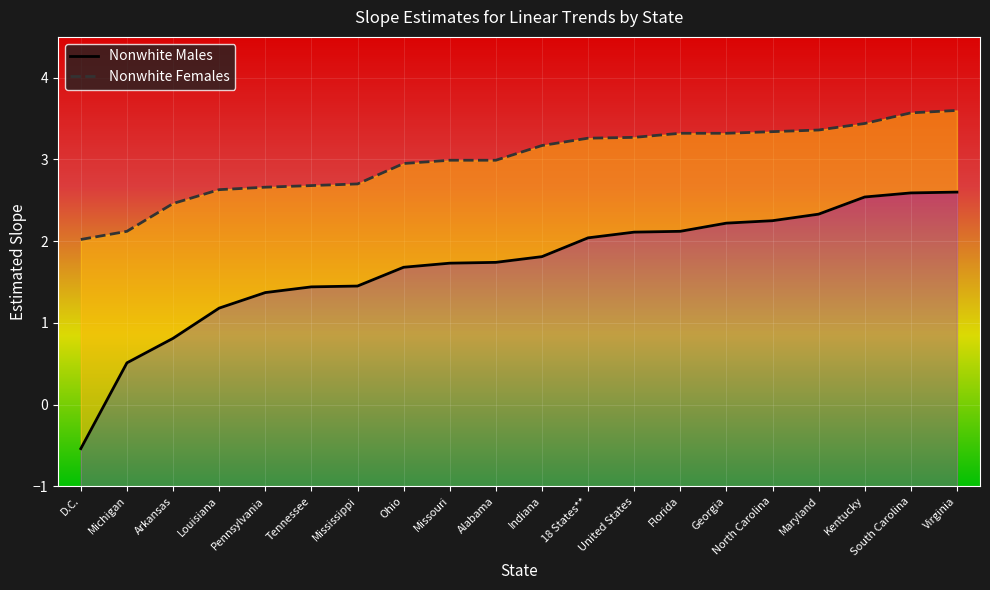

What is the maximum value shown in the chart?

3.6